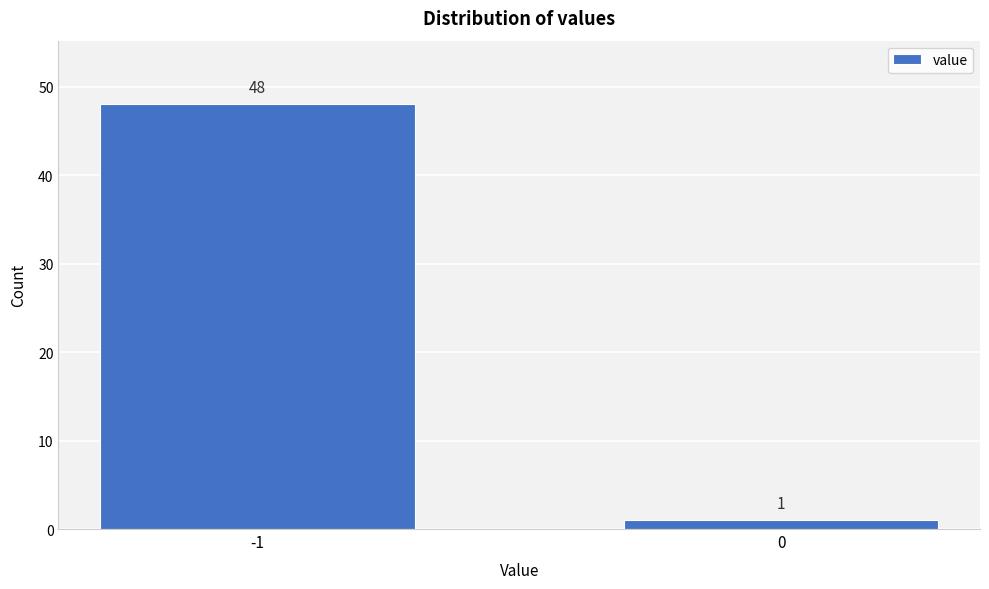

Reading left to right, what are all the values shown in this chart?

-1=48	0=1